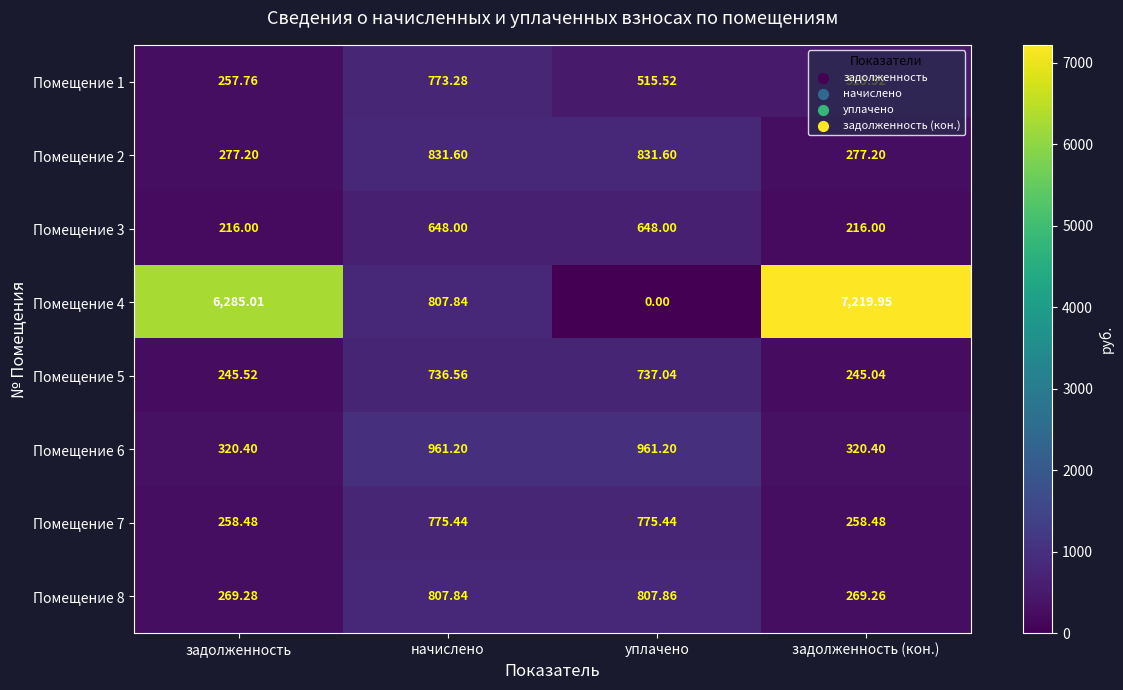

How many data points does each series have?

4